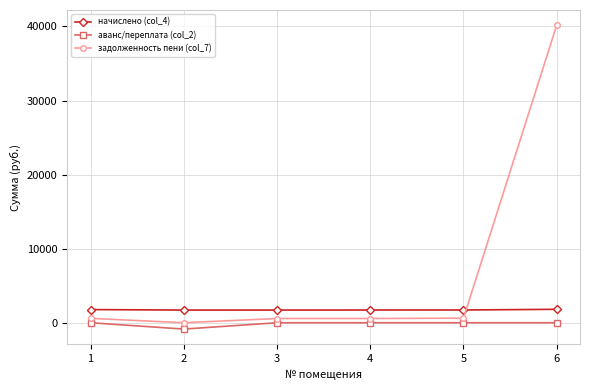

What is the value of the начислено (col_4) point at the 6th from the left?

1814.7